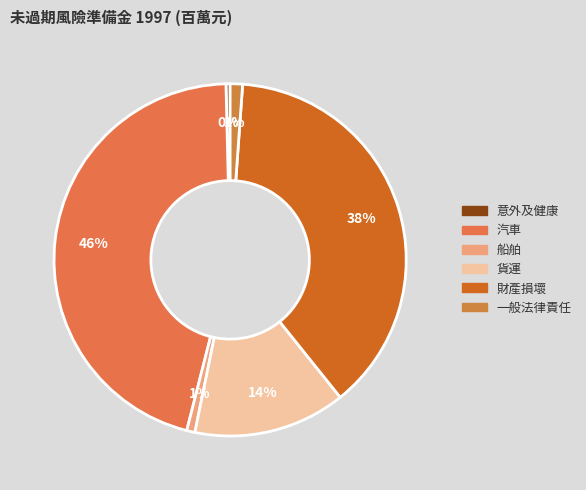

To the nearest percent, what portion does 貨運 represent?

14%